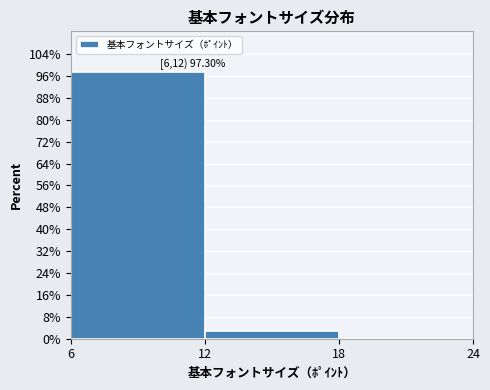

Over which range of the x-axis is the bar tallest?

6 to 12